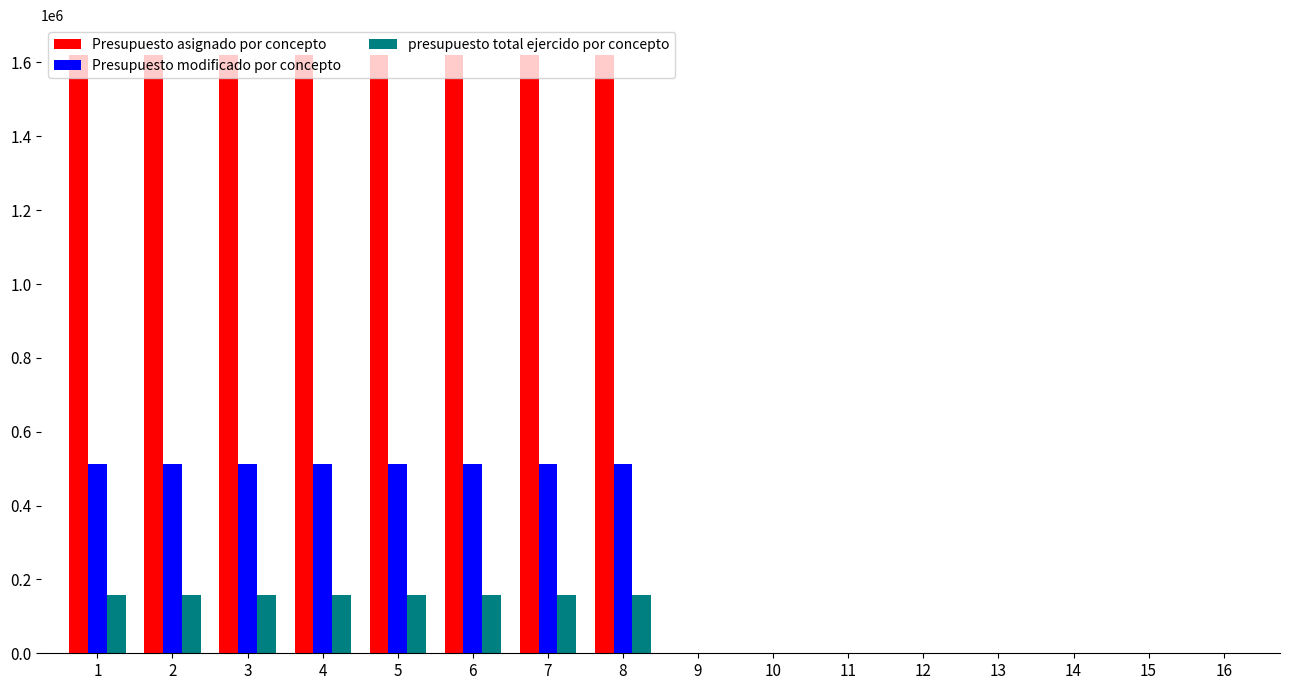

What value does the Presupuesto modificado por concepto series have at 2?

512393.5